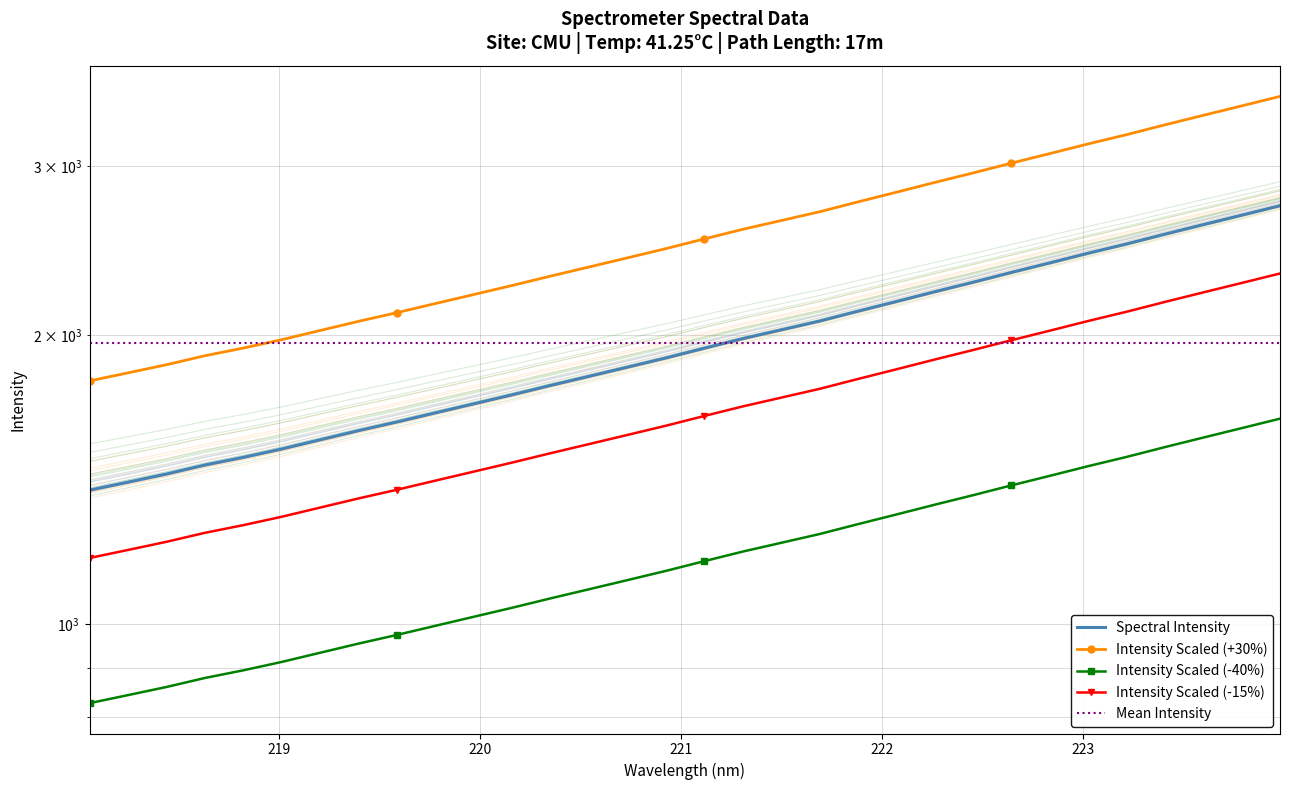

List the series in order of their peak value, lowest first.

Intensity Scaled (-40%), Mean Intensity, Intensity Scaled (-15%), Spectral Intensity, Intensity Scaled (+30%)